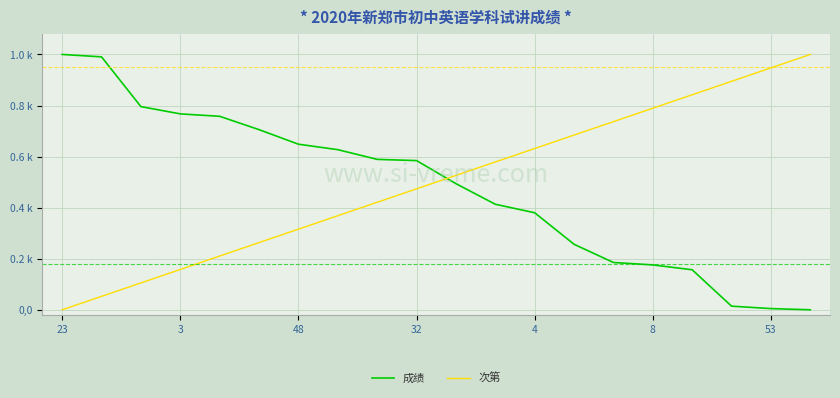

What are all the series names shown in the legend?

成绩, 次第